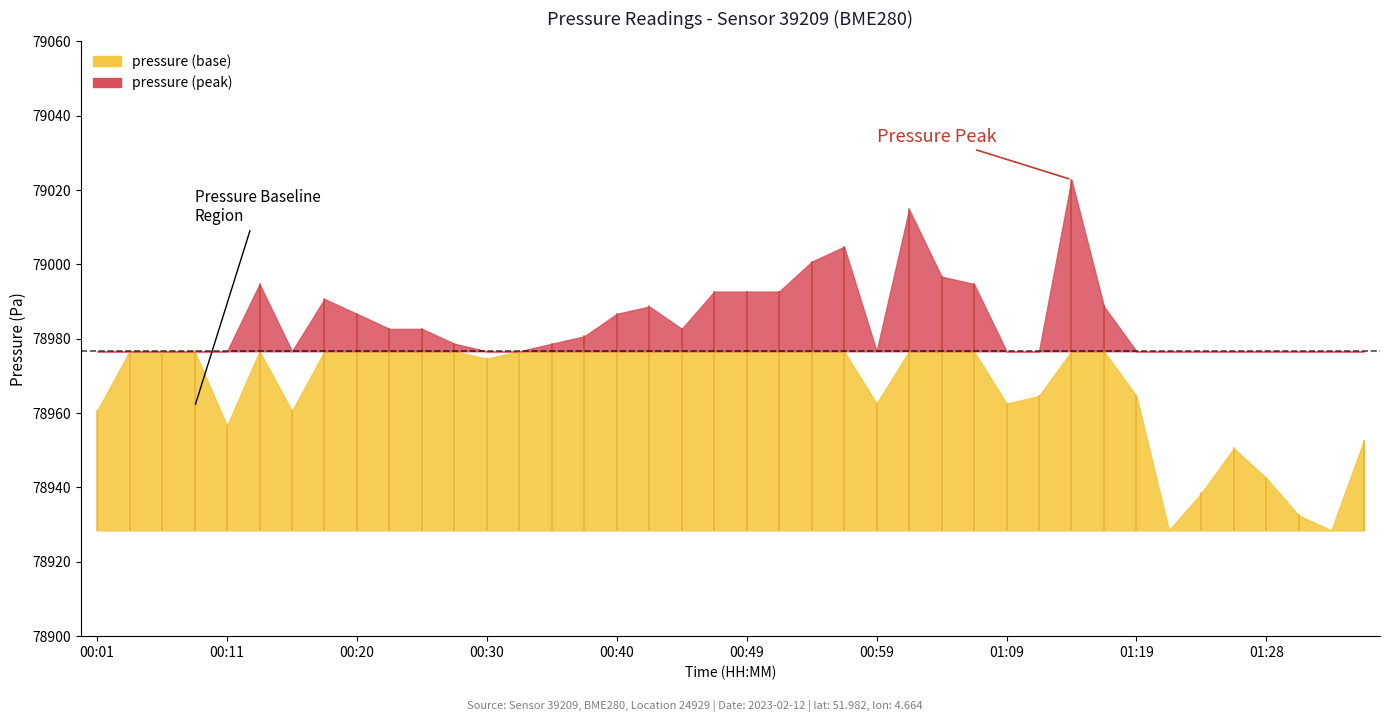

Which series has the largest total across all categories?

pressure